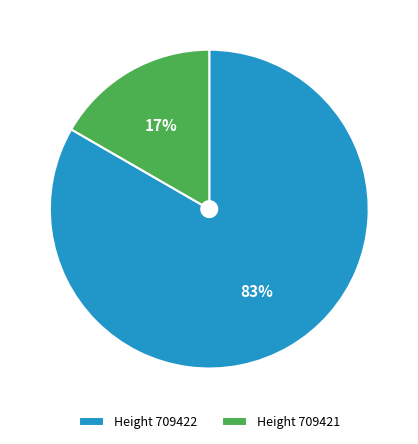

Rank the categories by value from lowest to highest.

Height 709421, Height 709422